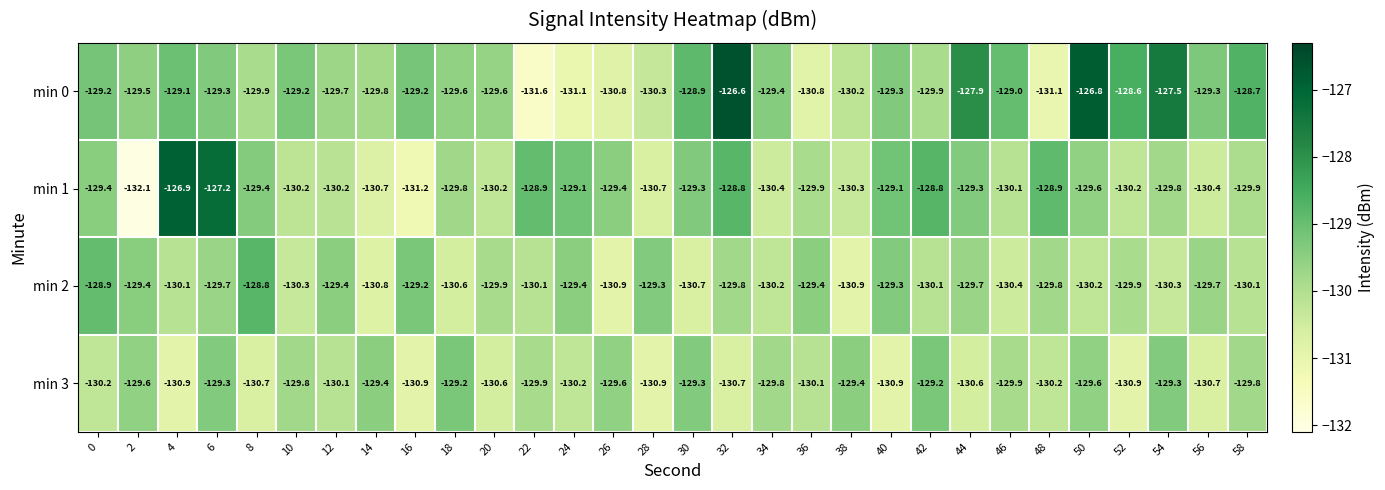

The min 1 series shows -129.4 at 26. True or false?

True